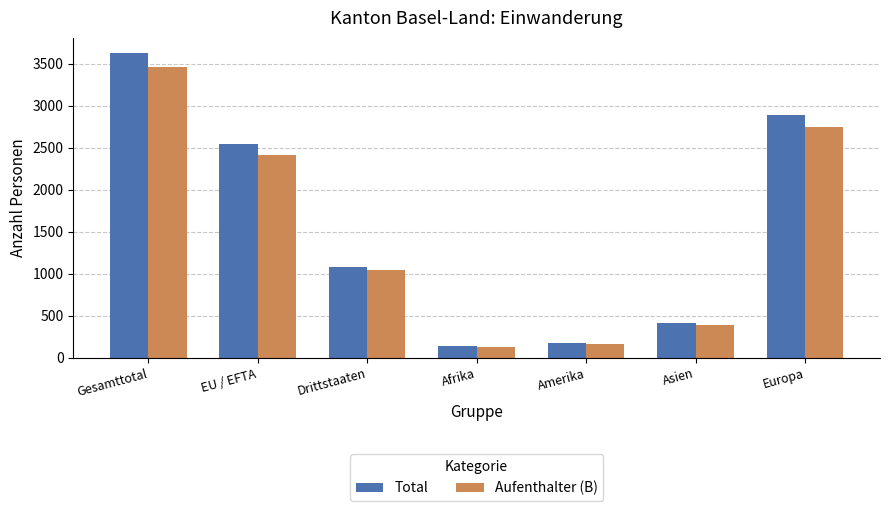

What is the difference between the Total values at Europa and Gesamttotal?

741